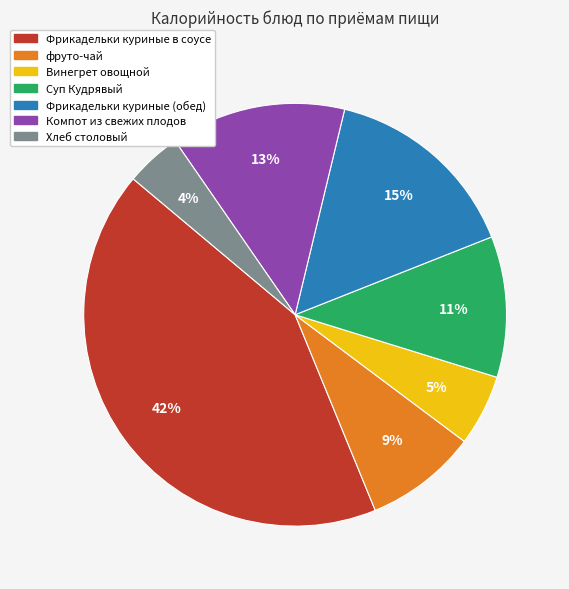

Does фруто-чай account for over 50% of the chart?

No